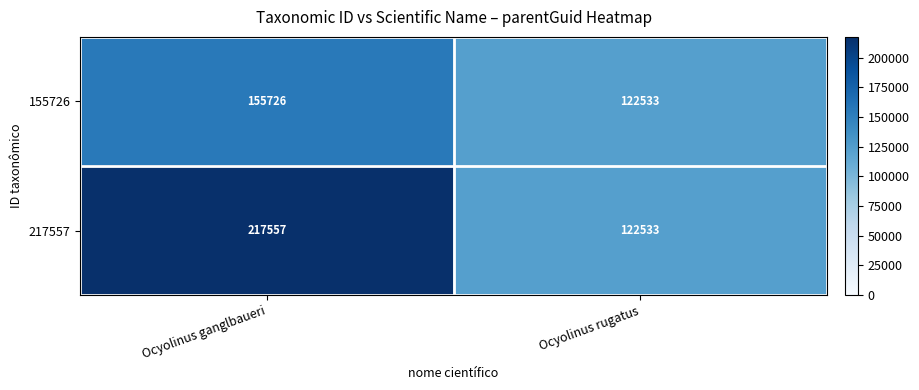

What is the total value across all series at Ocyolinus ganglbaueri?

373283